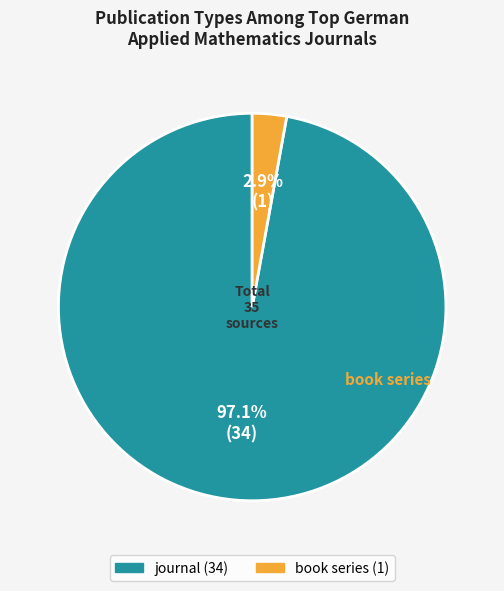

Rank the categories by value from highest to lowest.

journal, book series